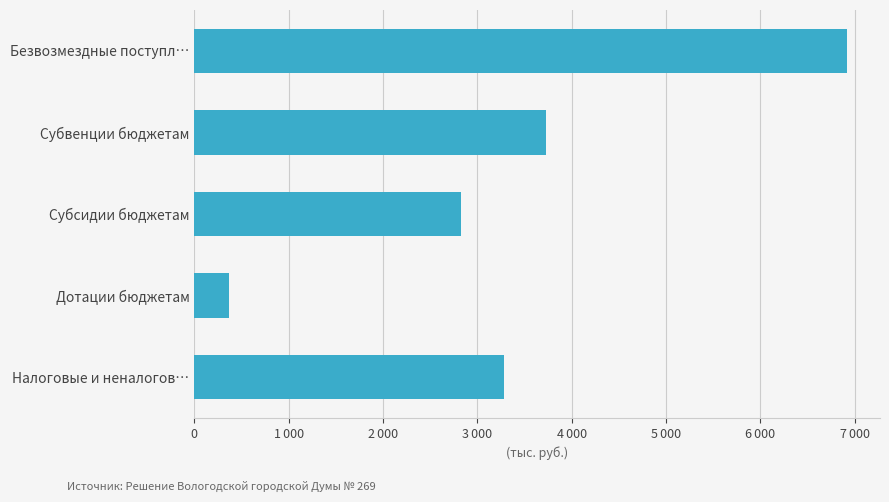

Rank the categories by value from lowest to highest.

Дотации бюджетам, Субсидии бюджетам, Налоговые и неналогов…, Субвенции бюджетам, Безвозмездные поступл…